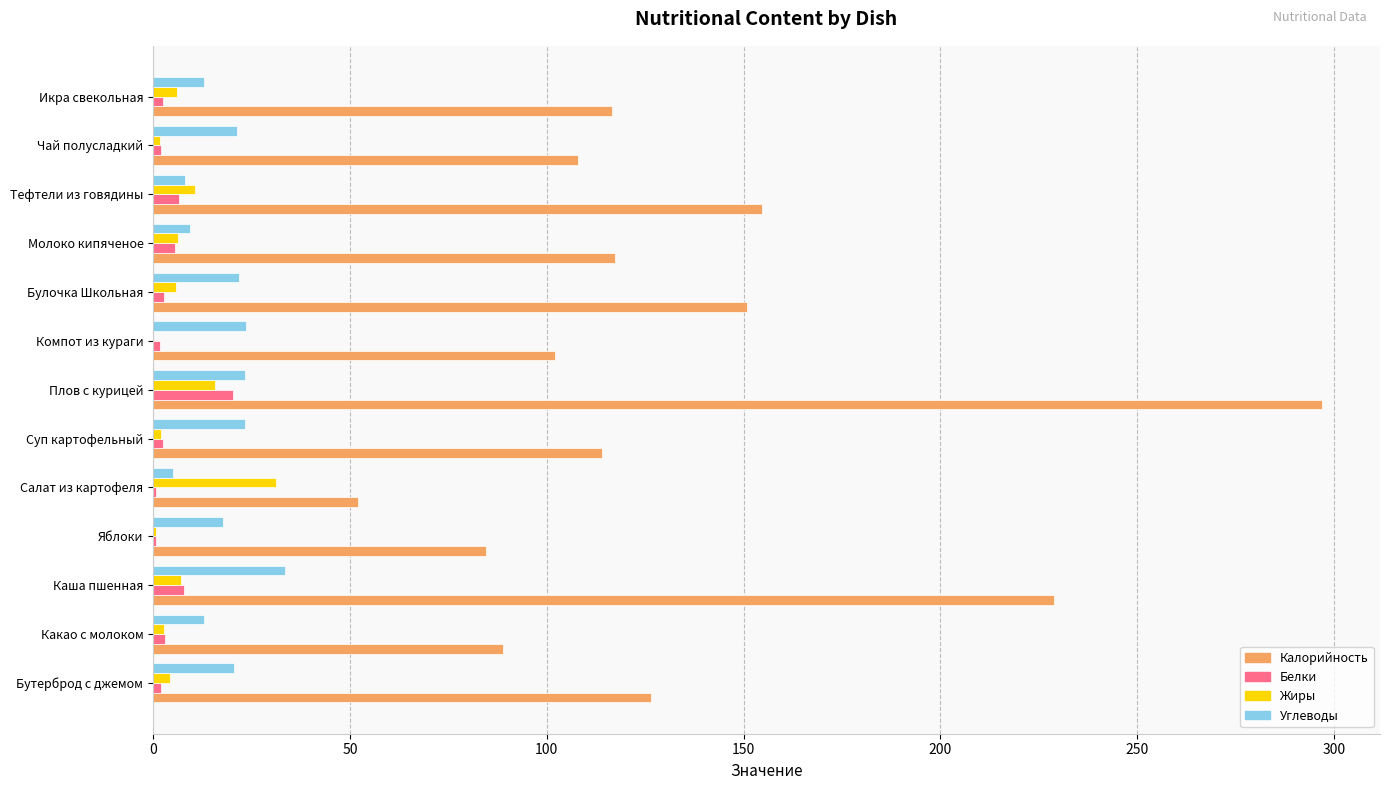

The Калорийность series shows 161.3 at Компот из кураги. True or false?

False